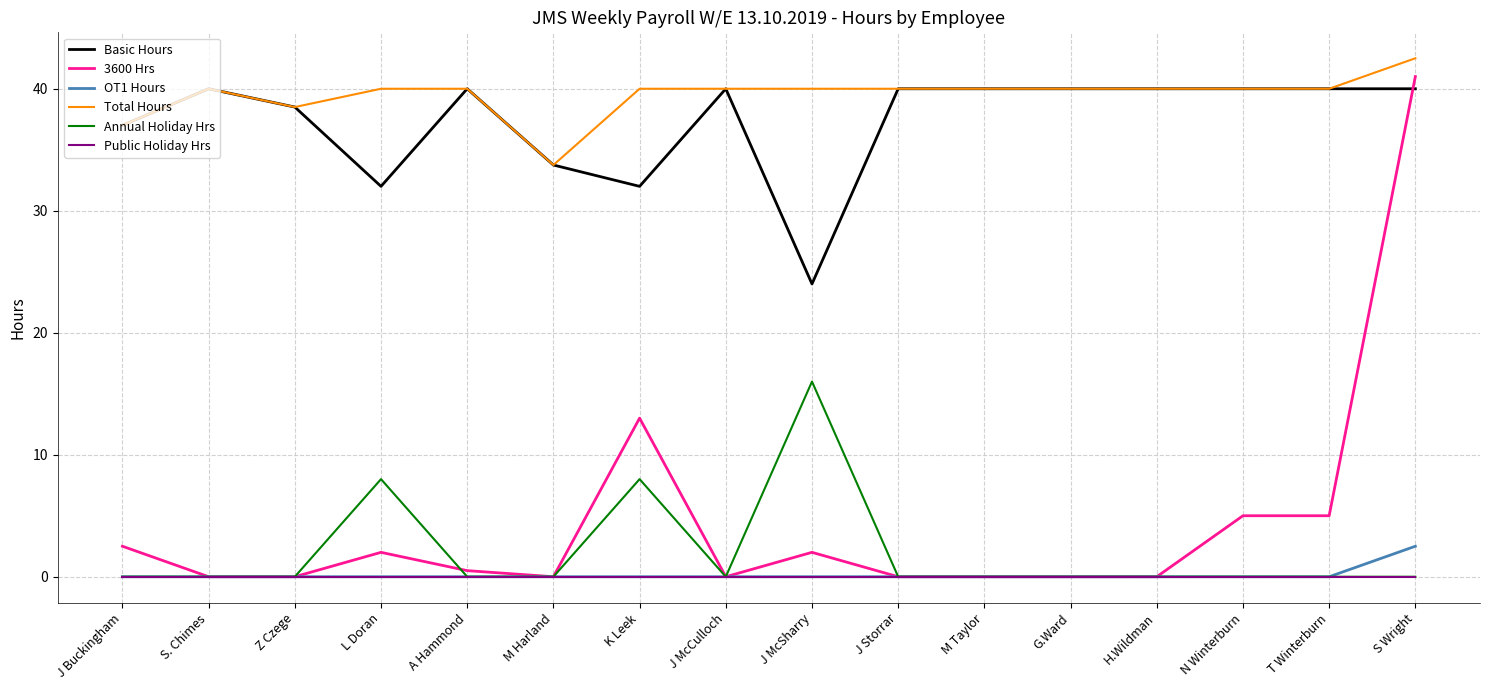

What value does the Total Hours series have at J Buckingham?

37.0